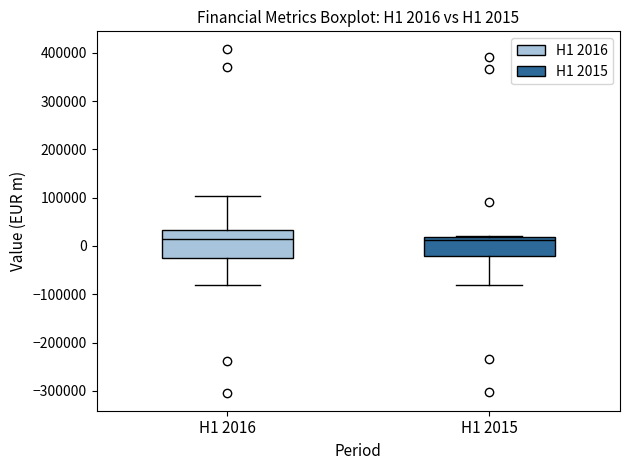

Which box is the tallest, from its lower edge to its upper edge?

H1 2016